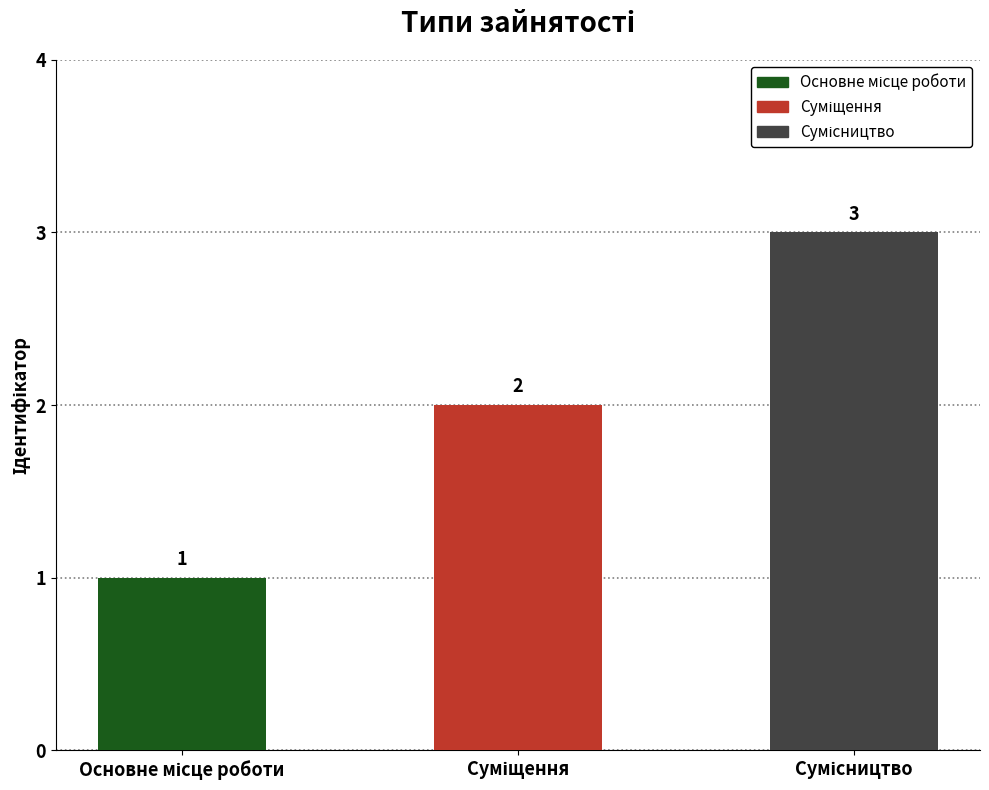

How many values are between 1 and 3?

3